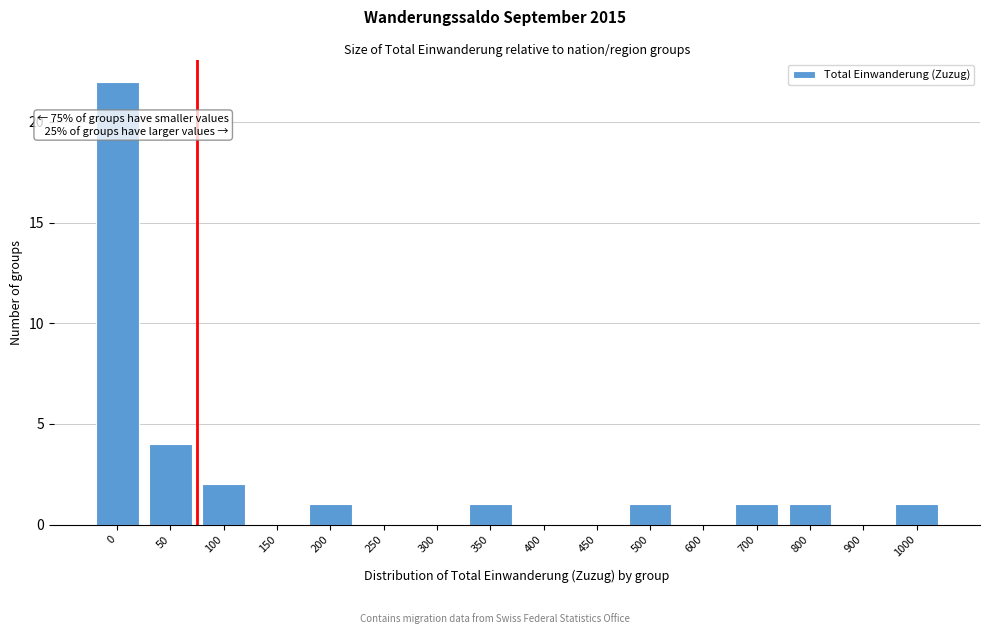

Reading right to left, extract all data points from this chart.

1000=1	900=0	800=1	700=1	600=0	500=1	450=0	400=0	350=1	300=0	250=0	200=1	150=0	100=2	50=4	0=22